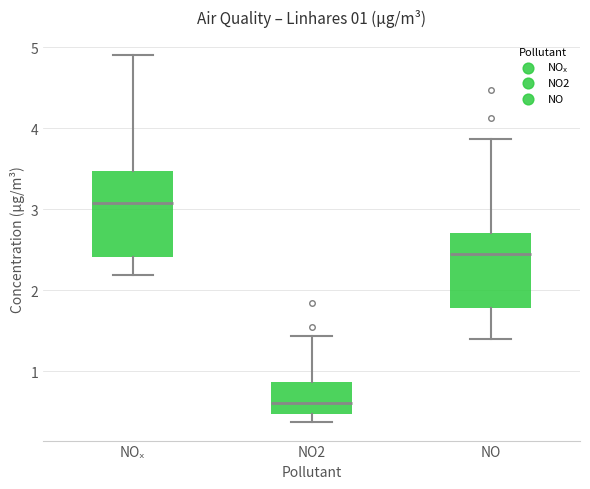

Which box has the lowest median line?

NO2